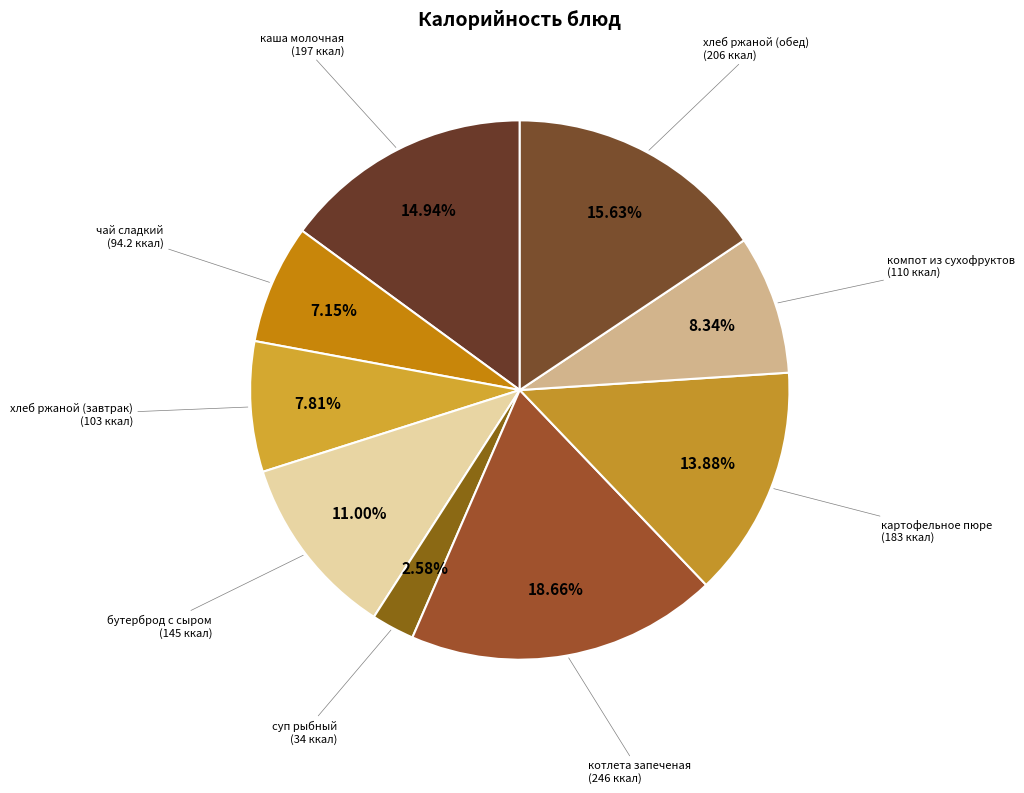

How many segments does this pie chart have?

9